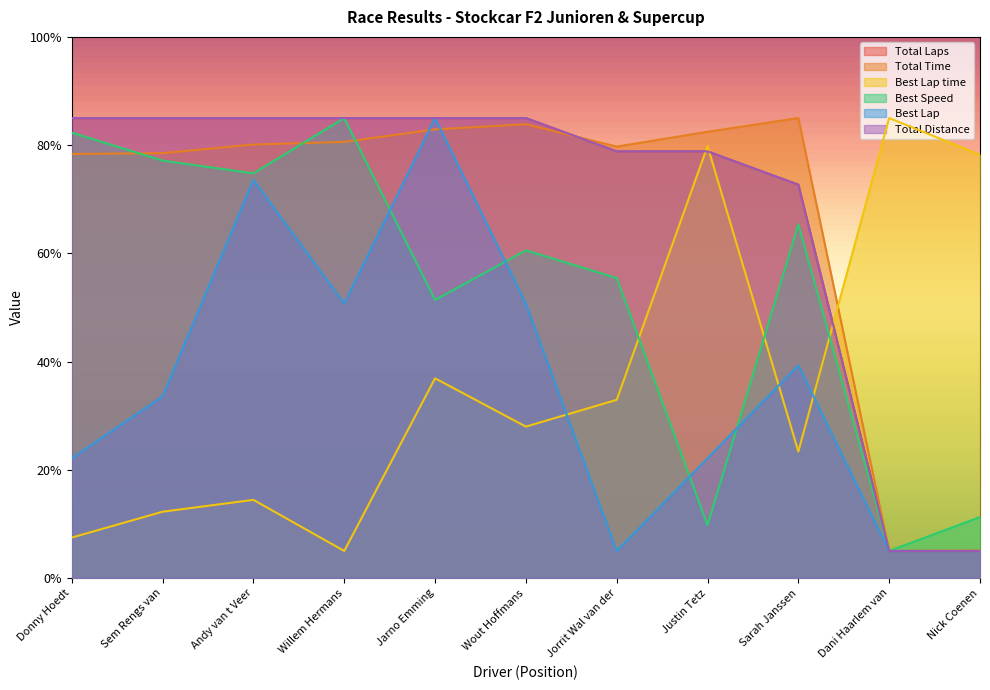

What is the total value across all series at Nick Coenen?

109.6